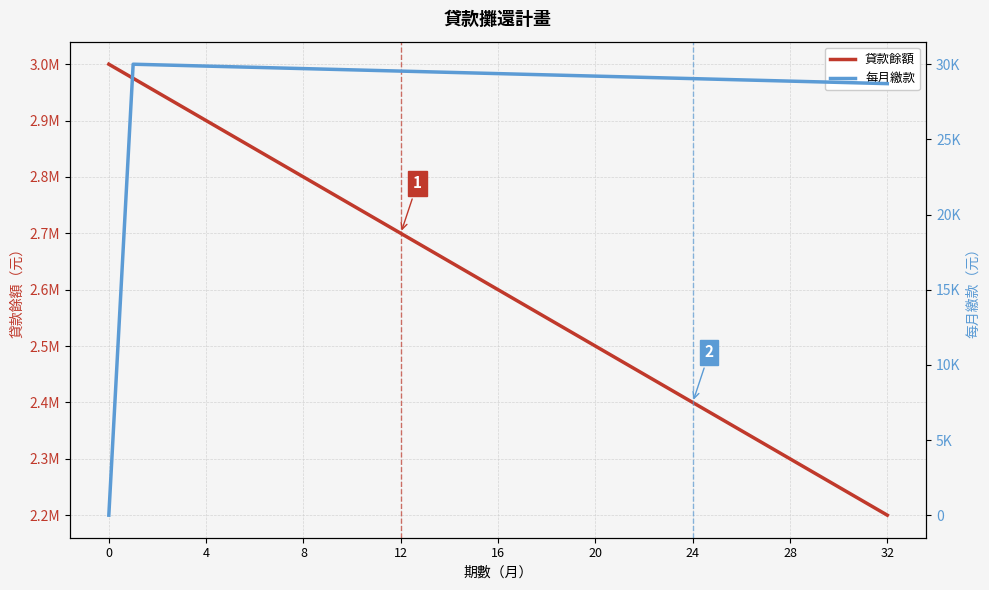

True or false: 每月繳款 and 貸款餘額 intersect in this chart.

False